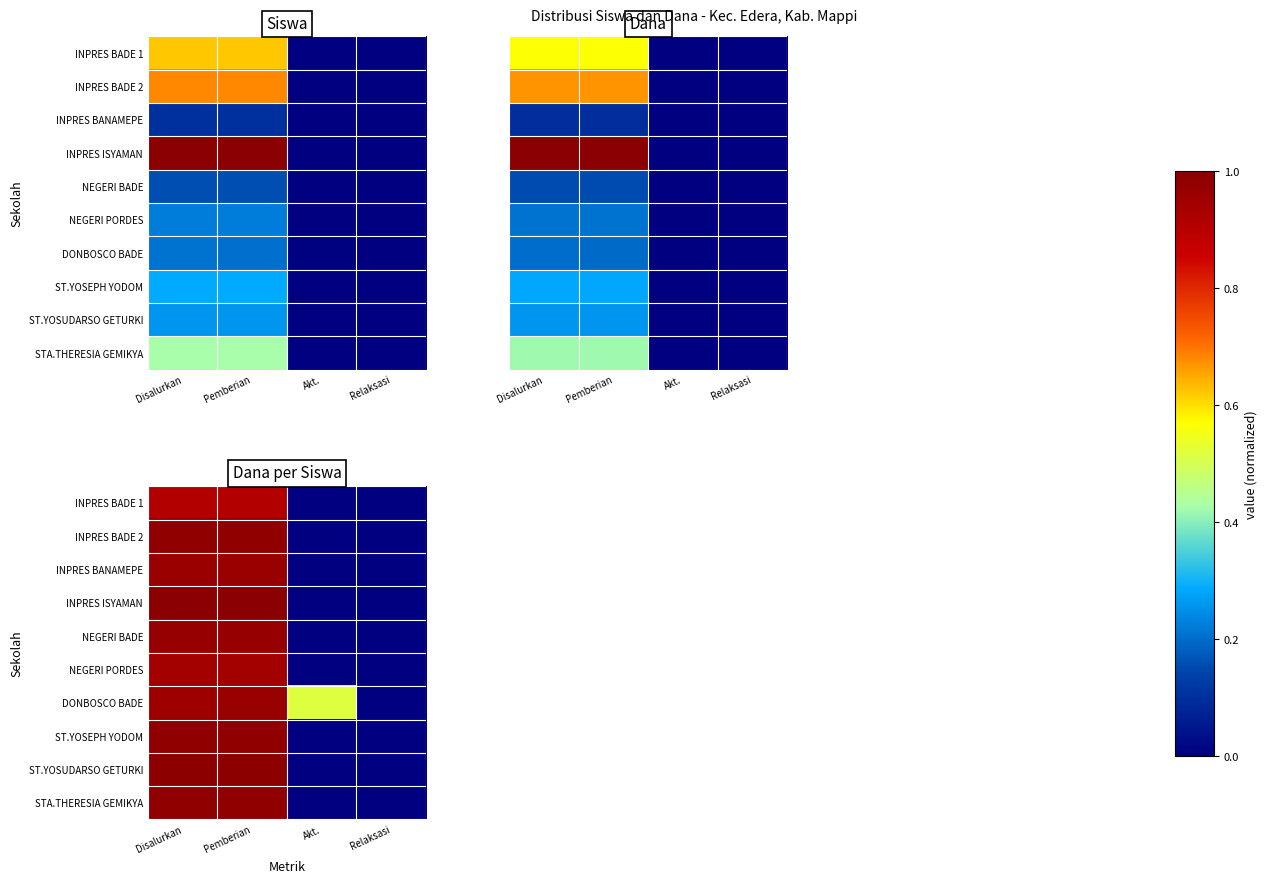

Read the NEGERI PORDES value at Disalurkan.

0.9